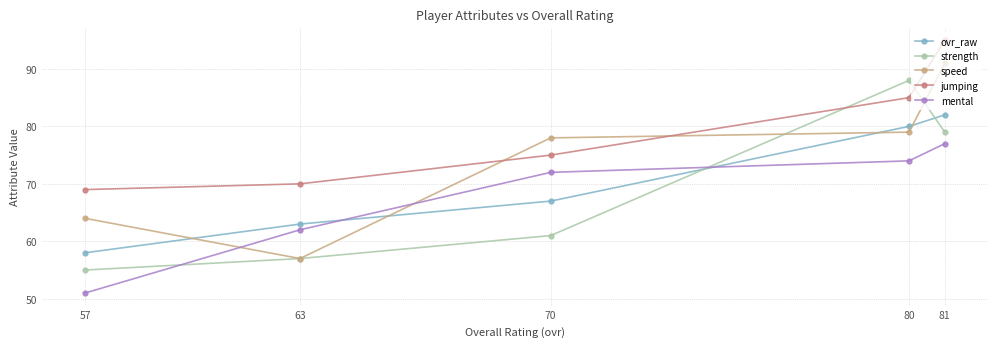

Between 81 and 63, which series saw the biggest shift?

speed